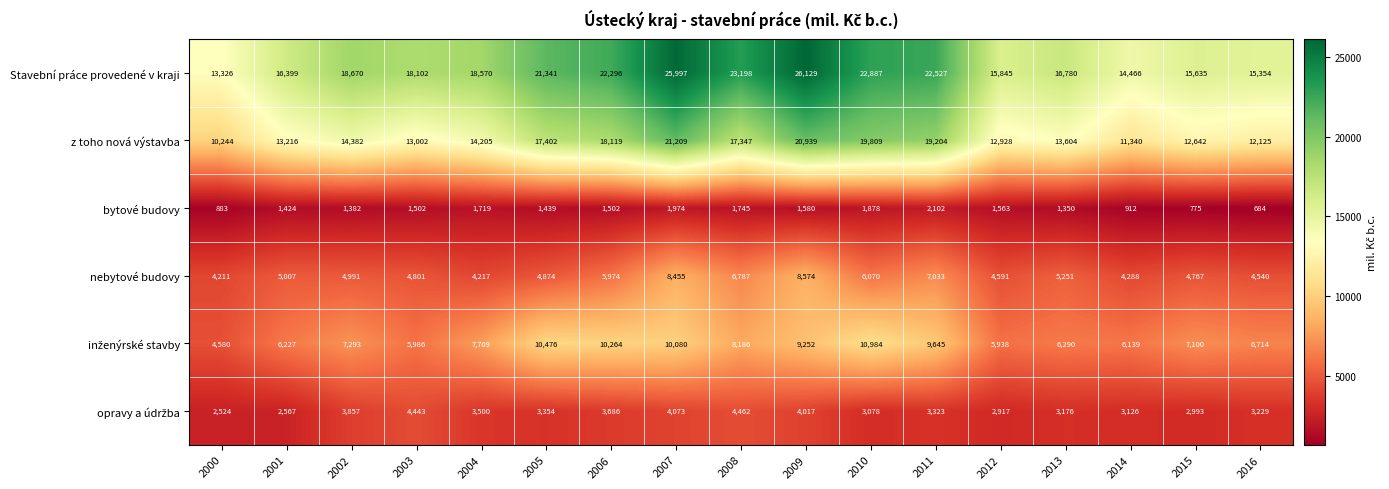

List the labels in order of Stavební práce provedené v kraji value, smallest first.

2000, 2014, 2016, 2015, 2012, 2001, 2013, 2003, 2004, 2002, 2005, 2006, 2011, 2010, 2008, 2007, 2009